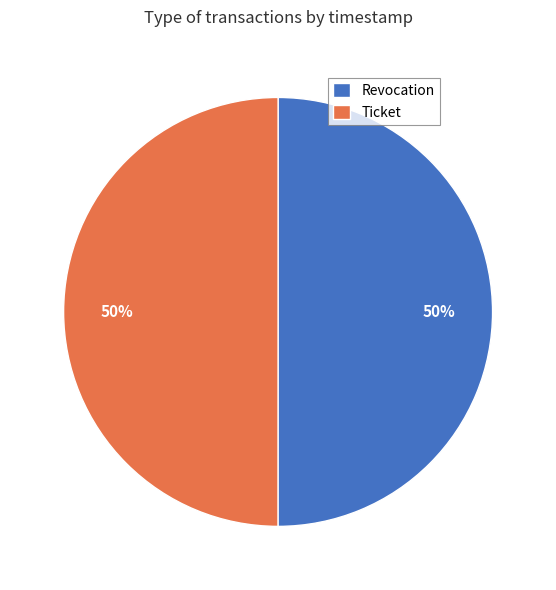

What is the ratio of the value at Revocation to the value at Ticket?

1.0